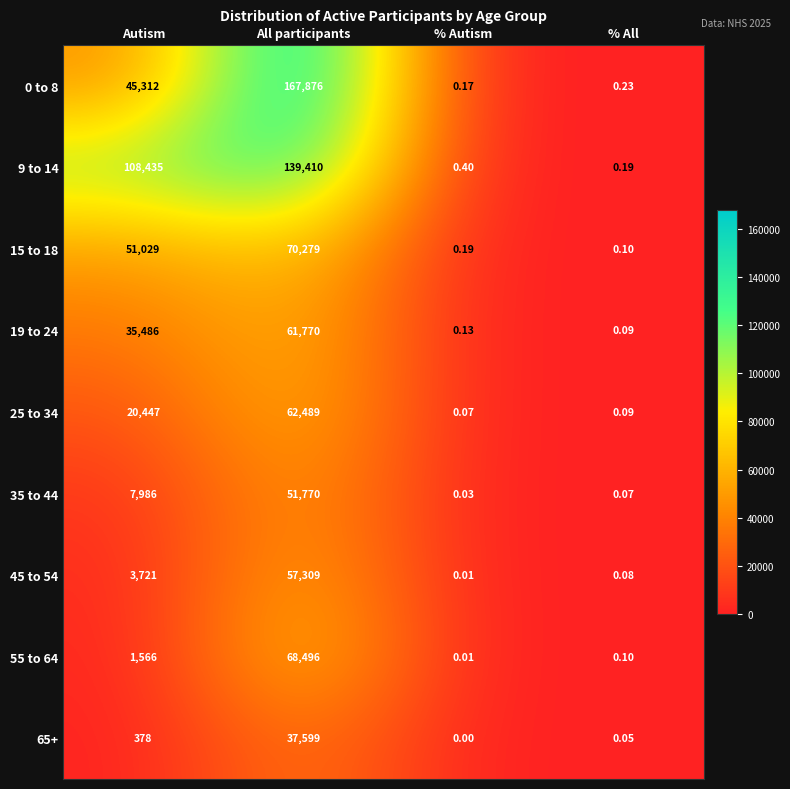

List the labels in order of 9 to 14 value, smallest first.

% All, % Autism, Autism, All participants